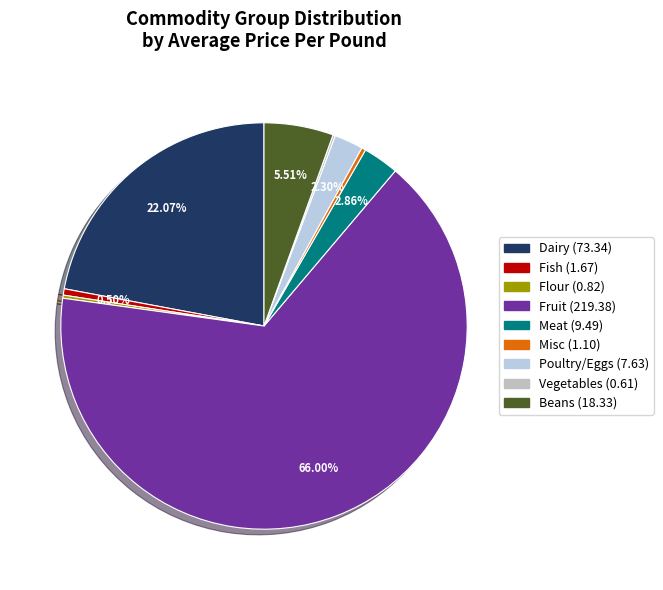

Is it true that Fruit is 86% of the pie?

False